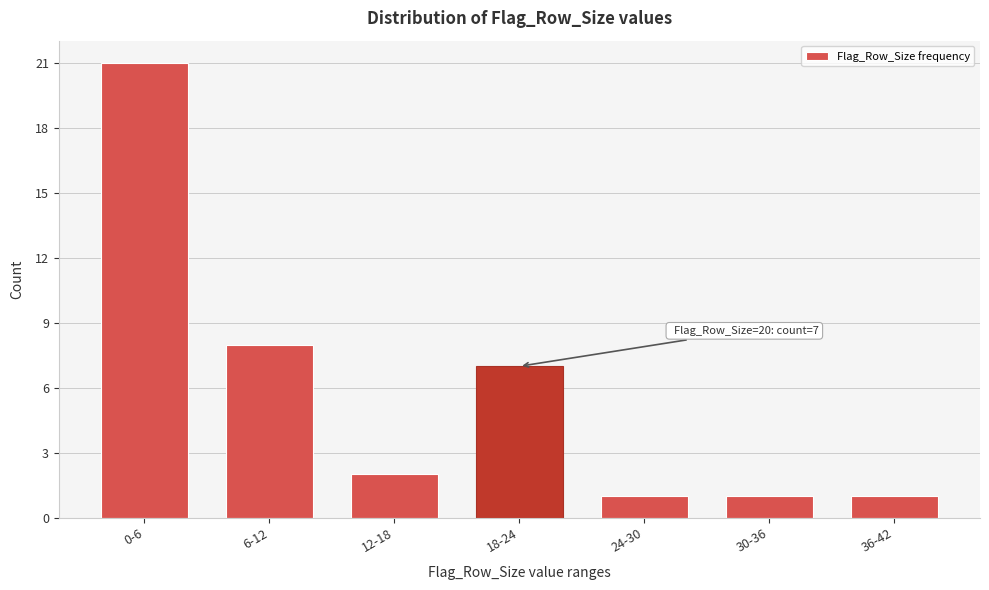

Reading left to right, transcribe all the data shown in this chart.

21	8	2	7	1	1	1